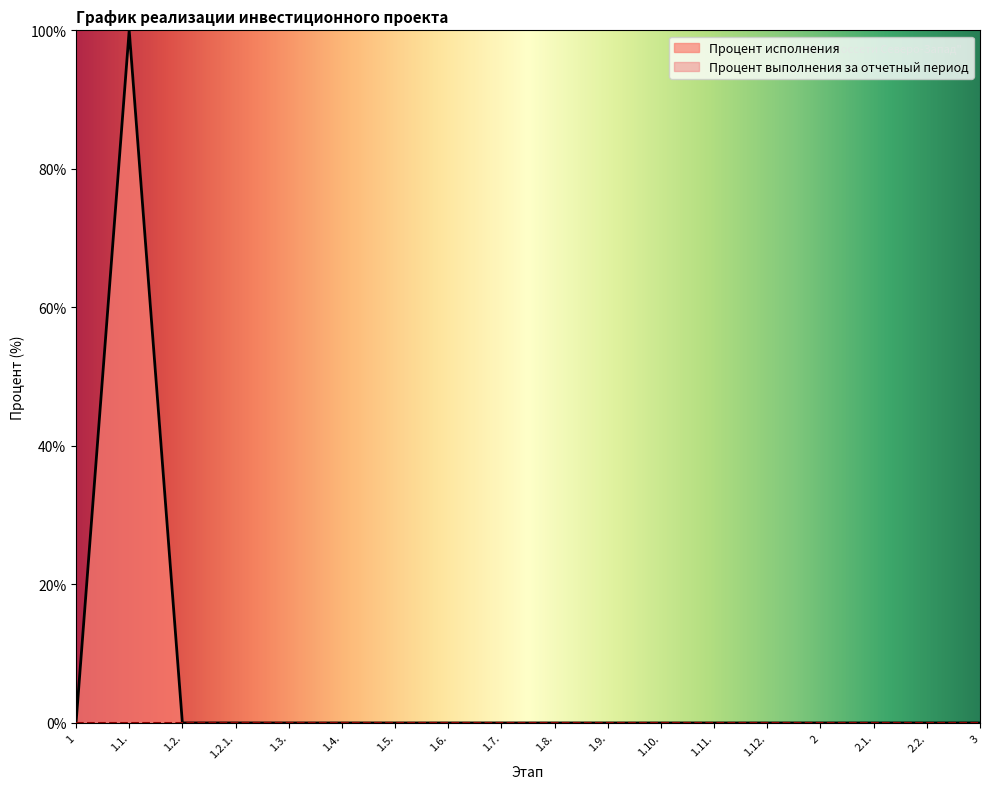

Which label corresponds to the largest value in the chart?

1.1.